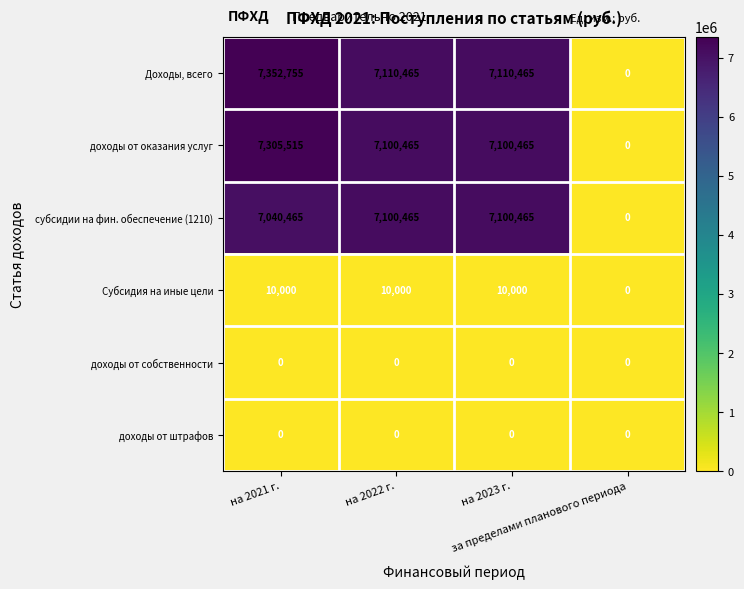

At how many categories does at least one series exceed 456714?

3